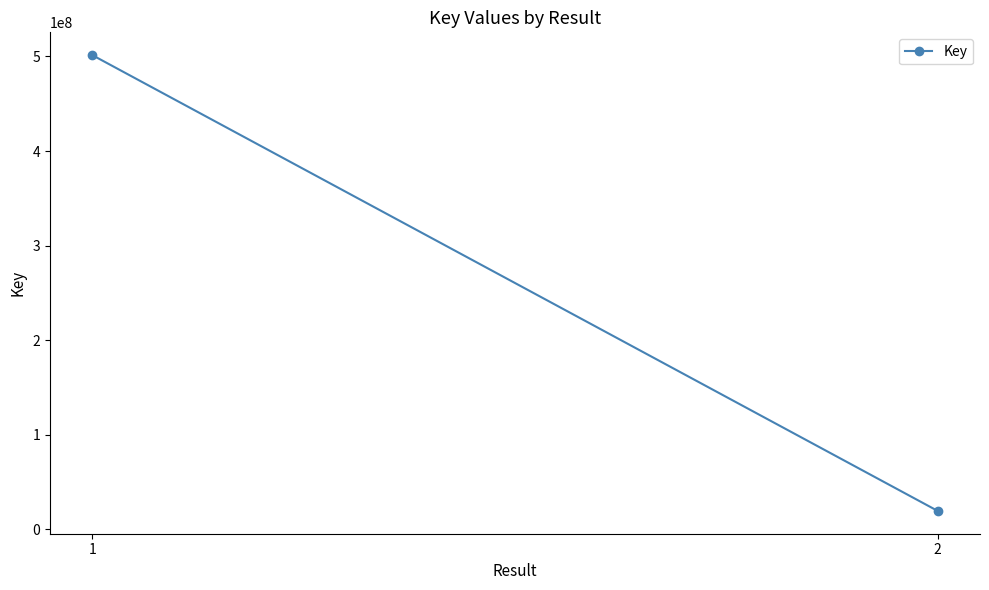

List the labels in order of value, largest first.

1, 2